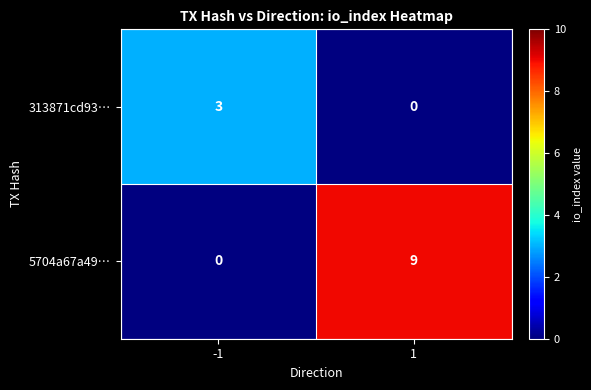

How many categories are shown in the chart?

2